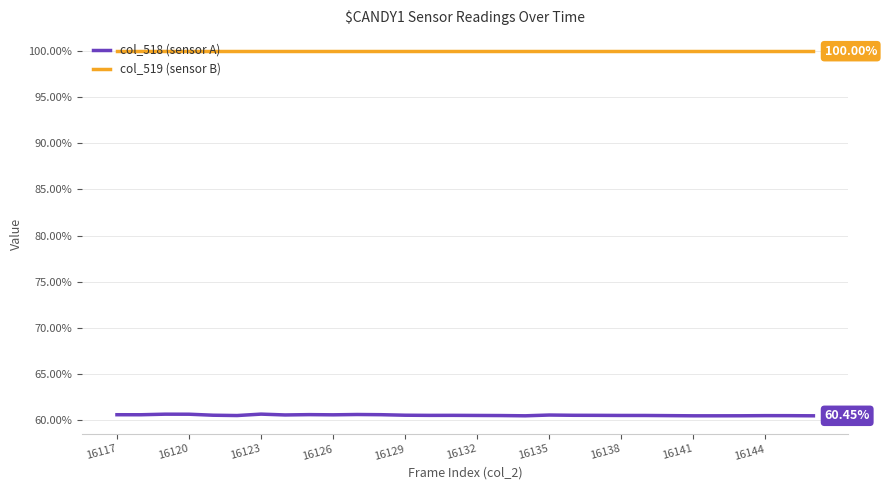

Rank the series by their maximum value, from lowest to highest.

col_518 (sensor A), col_519 (sensor B)